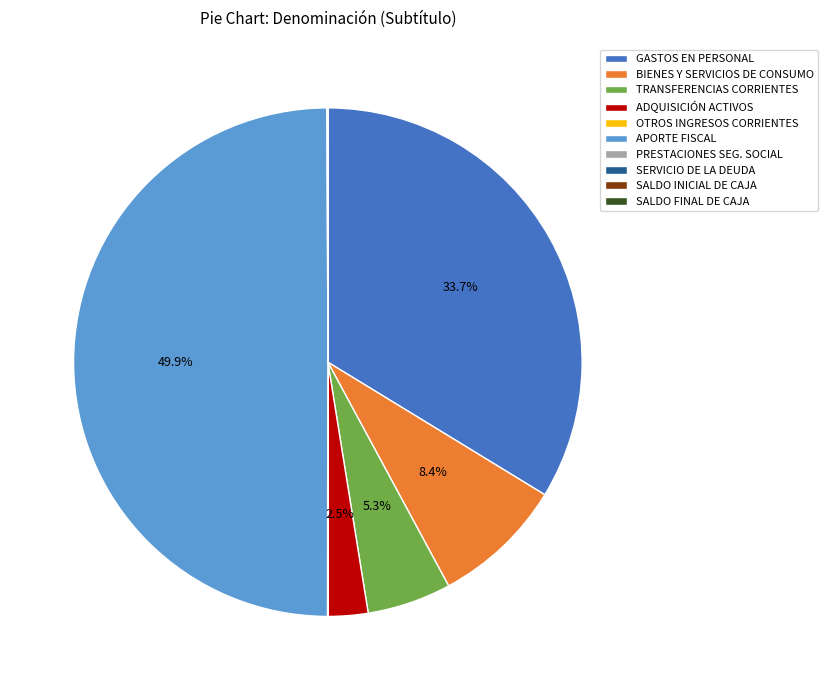

Does TRANSFERENCIAS CORRIENTES account for over 50% of the chart?

No